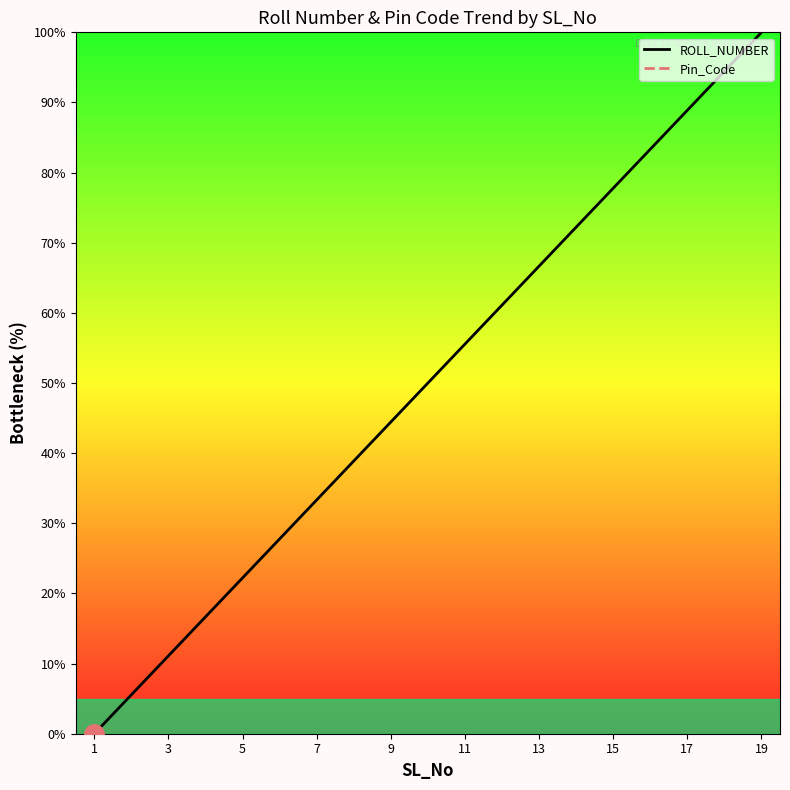

At which label does ROLL_NUMBER reach its peak?

19